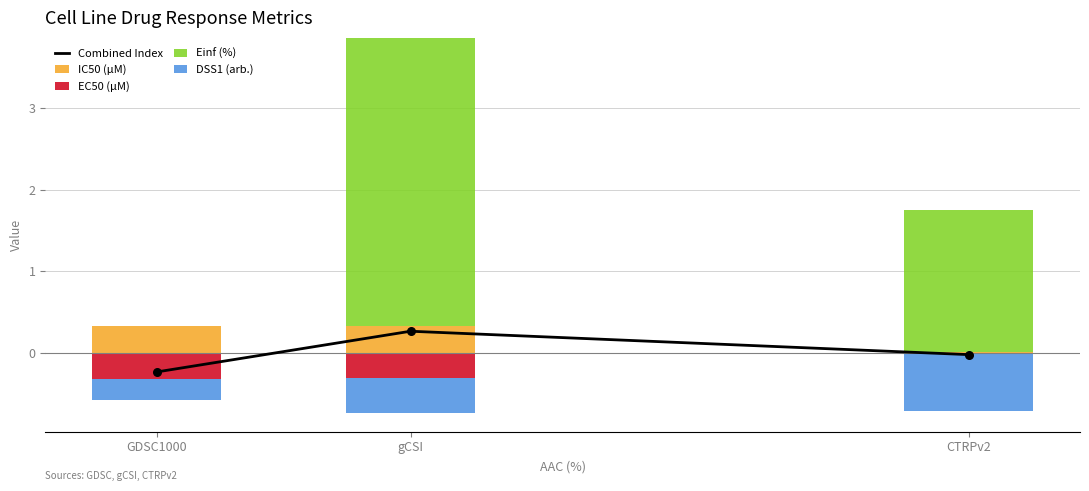

What are all the series names shown in the legend?

Combined Index, IC50 (µM), EC50 (µM), Einf (%), DSS1 (arb.)